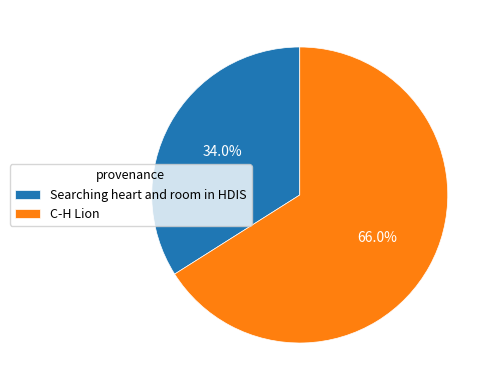

Rank the categories by value from lowest to highest.

Searching heart and room in HDIS, C-H Lion